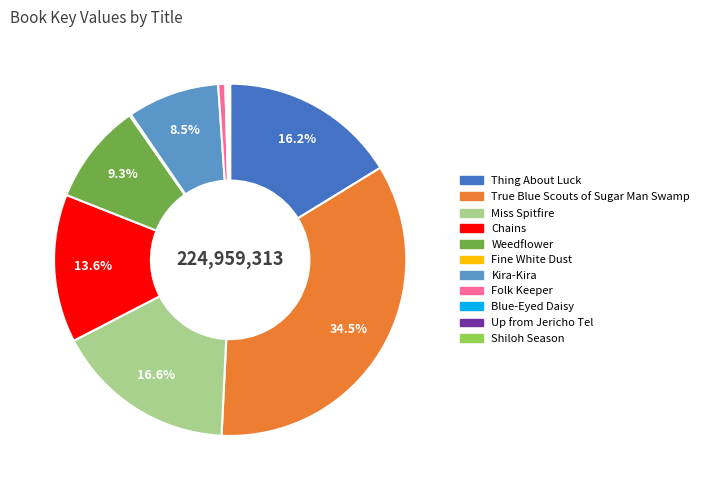

What is the total percentage of Miss Spitfire and True Blue Scouts of Sugar Man Swamp?

51.2%